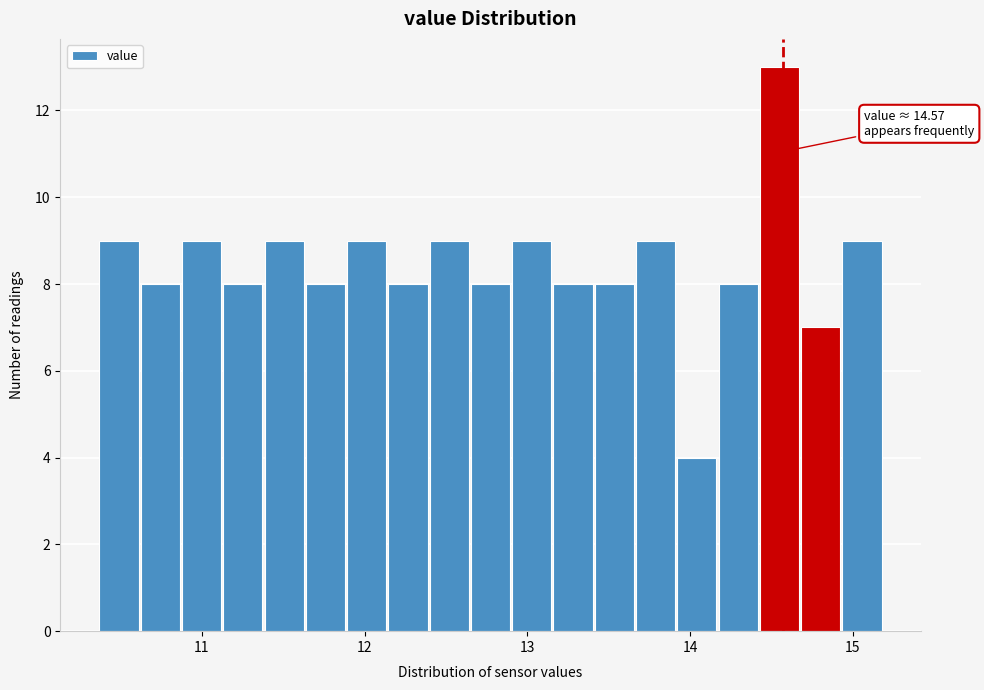

Around what value on the x-axis is the tallest bar? Give the approximate position of its centre, as read against the axis.

14.5